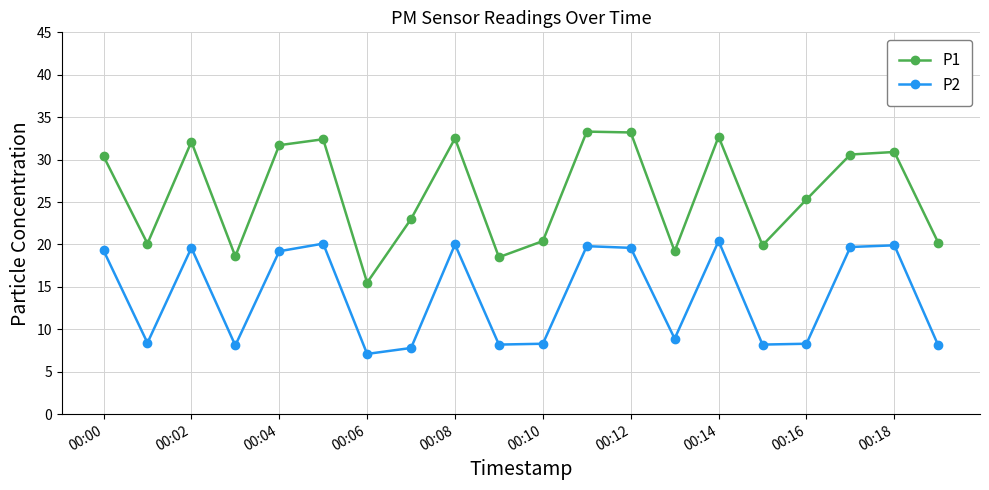

What is the smallest value displayed?

7.1